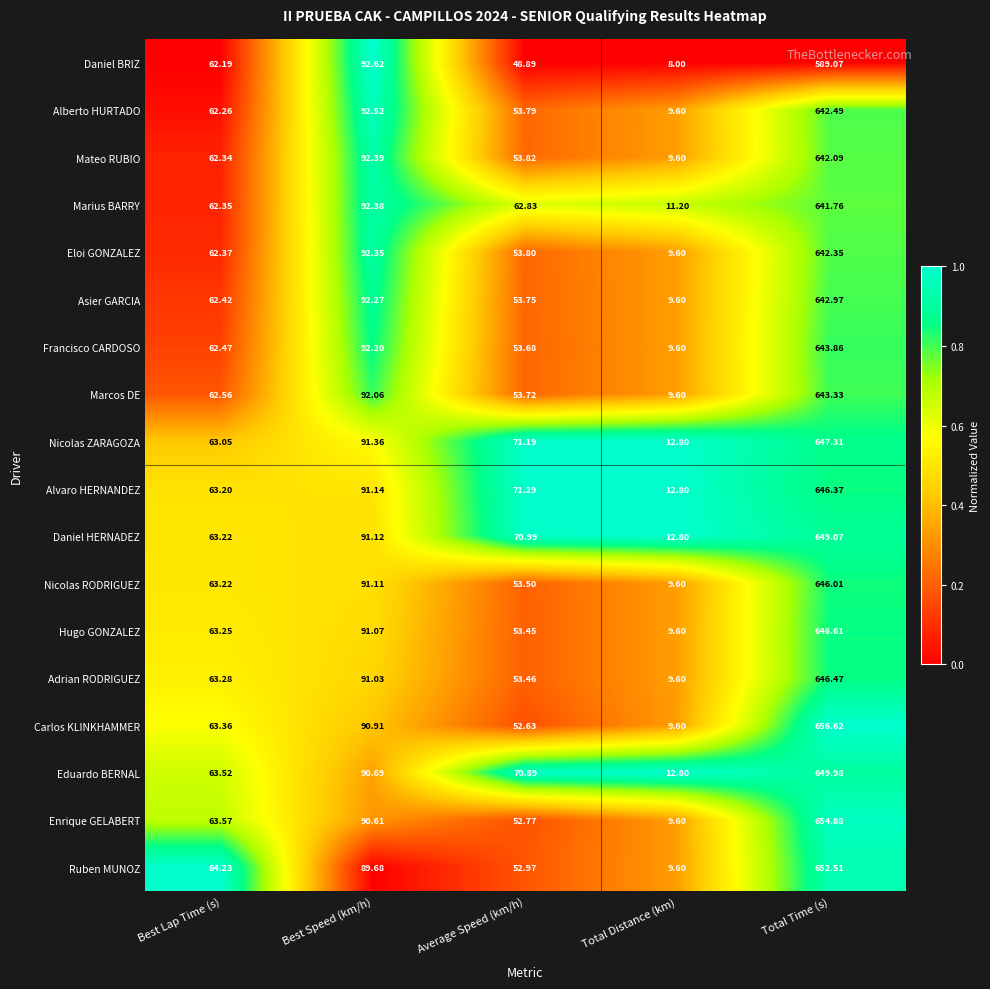

Which series has the largest total across all categories?

Eduardo BERNAL